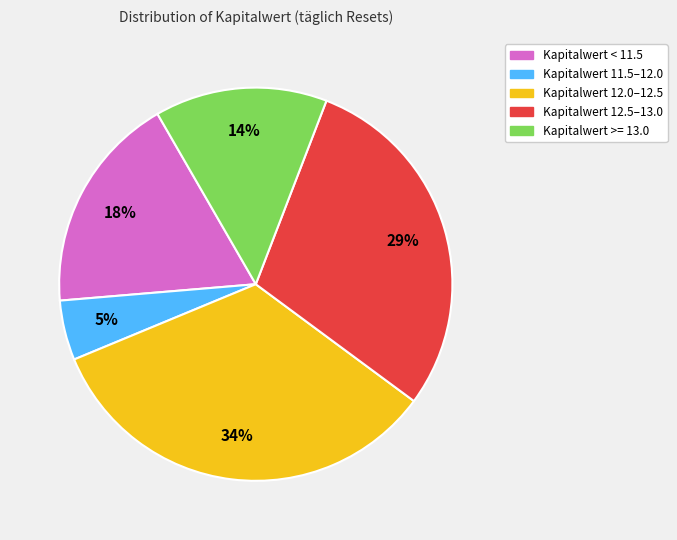

Do Kapitalwert 12.5–13.0 and Kapitalwert < 11.5 together represent more than half of the pie?

No